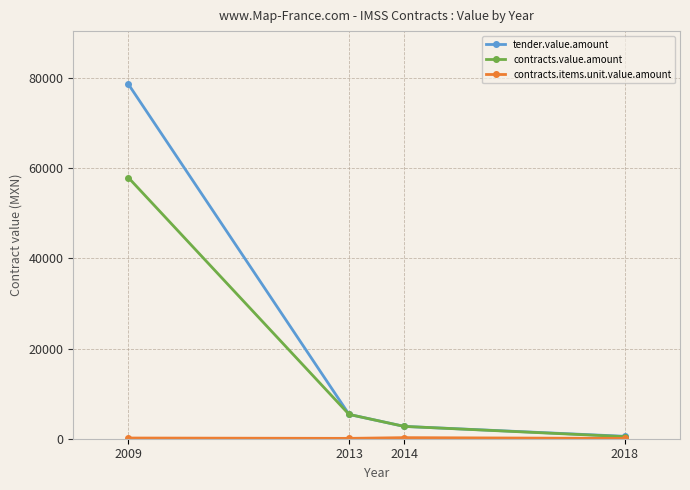

True or false: tender.value.amount has a value of 78583.0 at 2009.

True